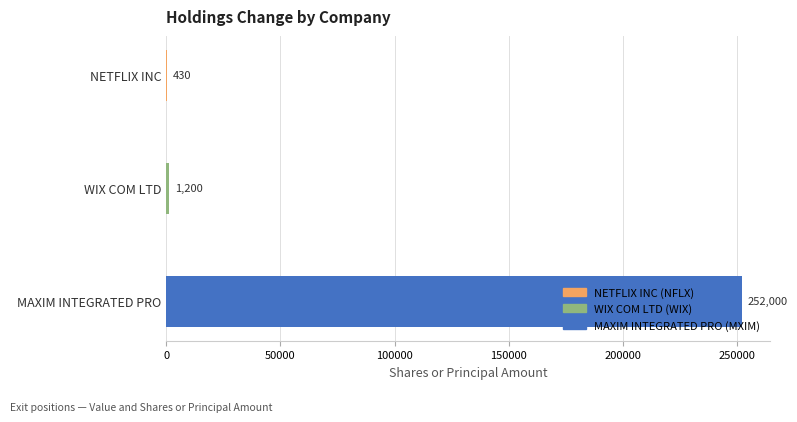

Where is the data nearest to the value 126215?

WIX COM LTD